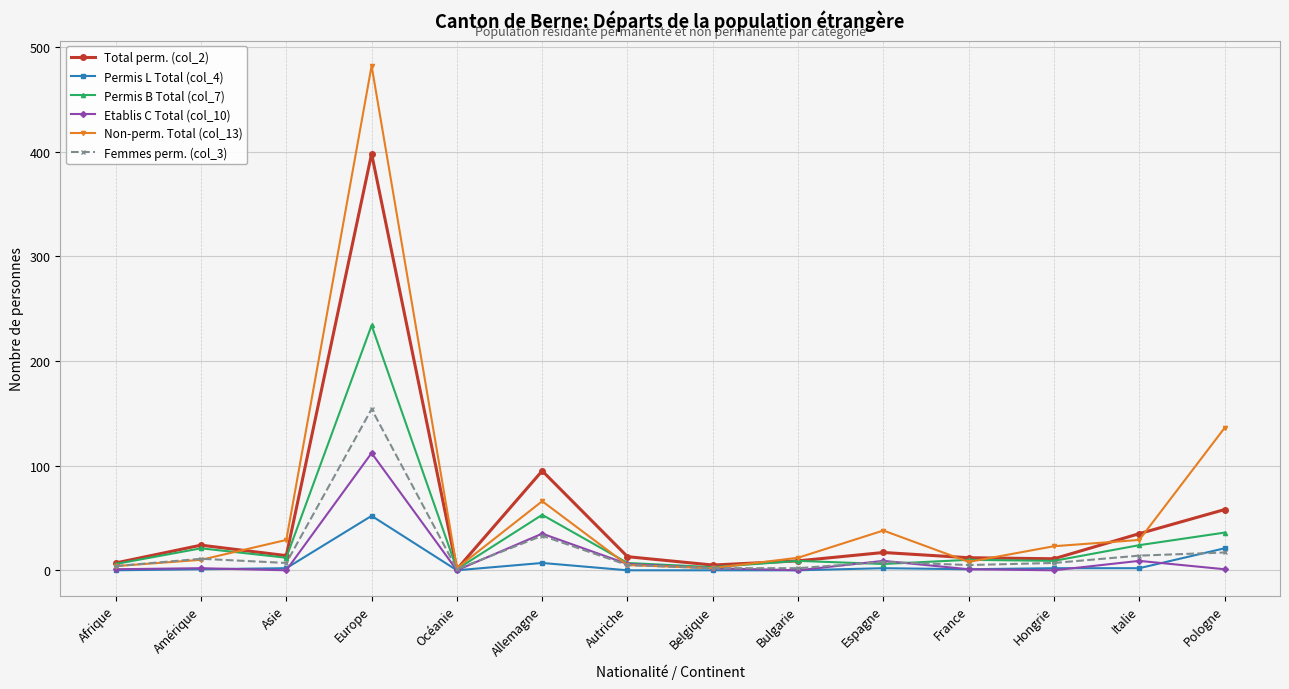

Which series has the largest total across all categories?

Non-perm. Total (col_13)